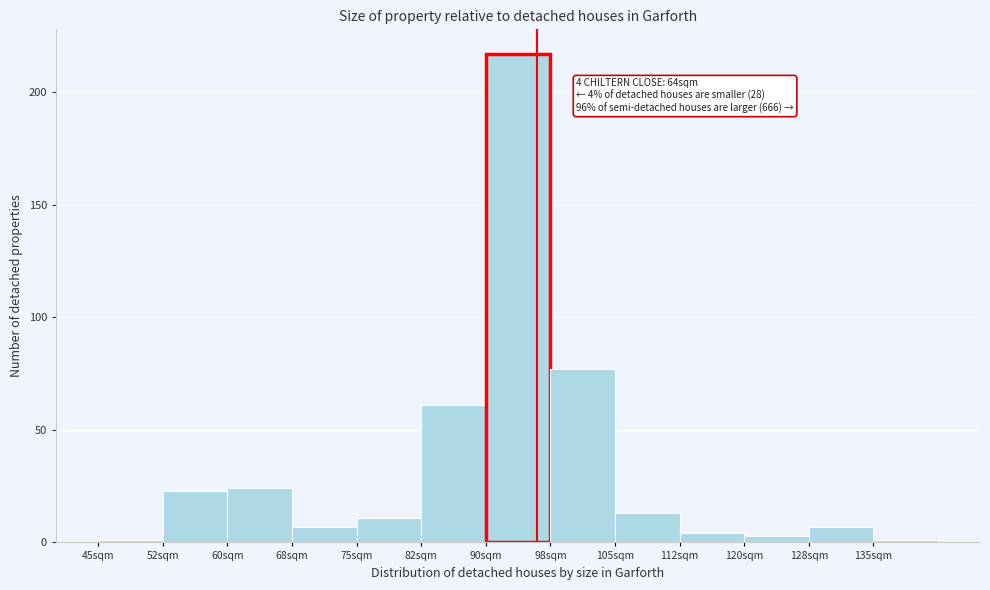

Reading left to right, extract all data points from this chart.

45sqm=1	52sqm=23	60sqm=24	68sqm=7	75sqm=11	82sqm=61	90sqm=217	98sqm=77	105sqm=13	112sqm=4	120sqm=3	128sqm=7	135sqm=1